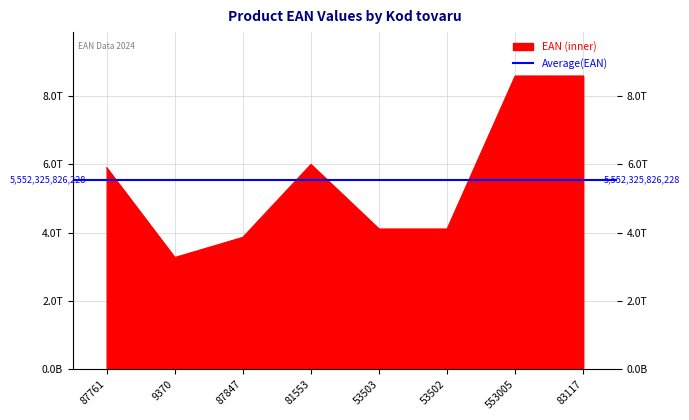

What is the change in value from 53503 to 53502?

-7